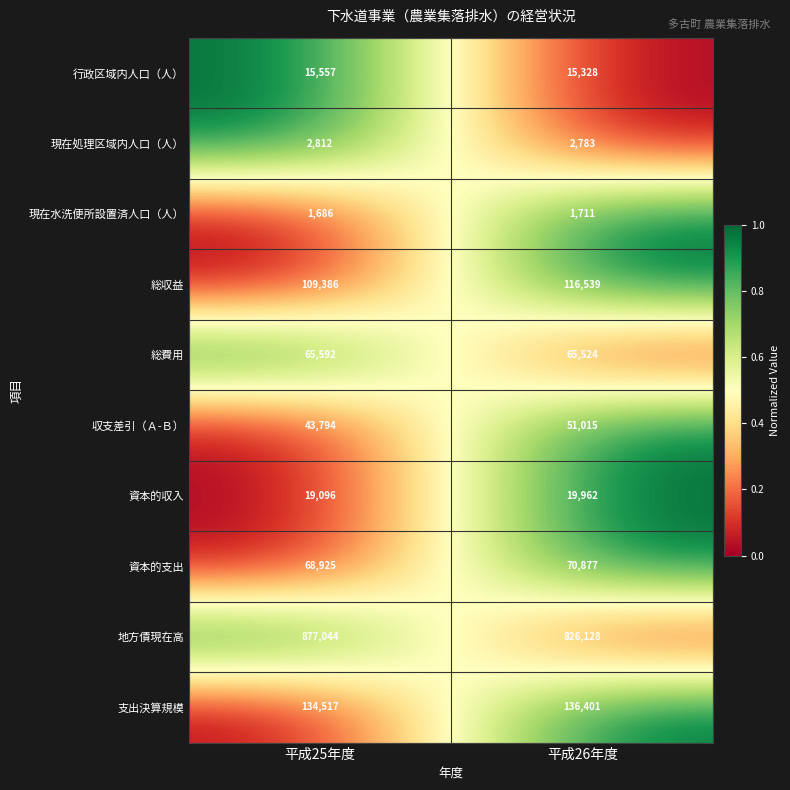

Which series has the largest total across all categories?

地方債現在高